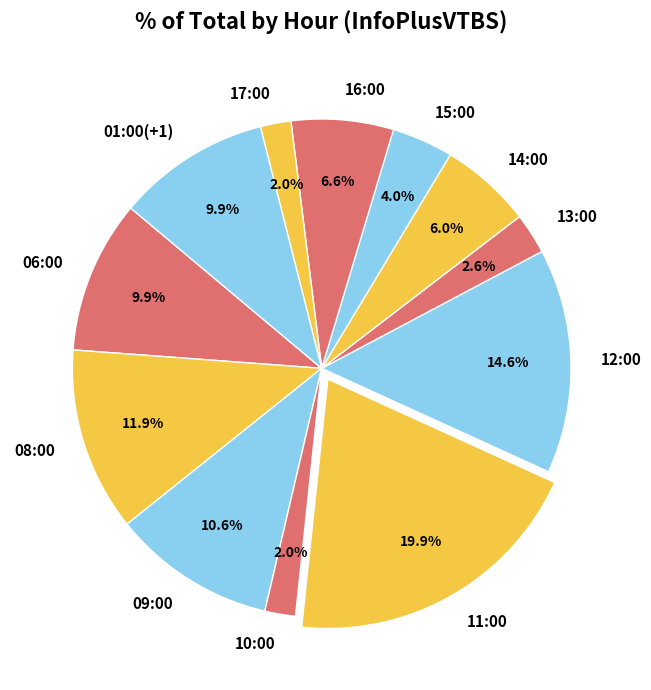

Is there any slice that represents more than half of the pie?

No